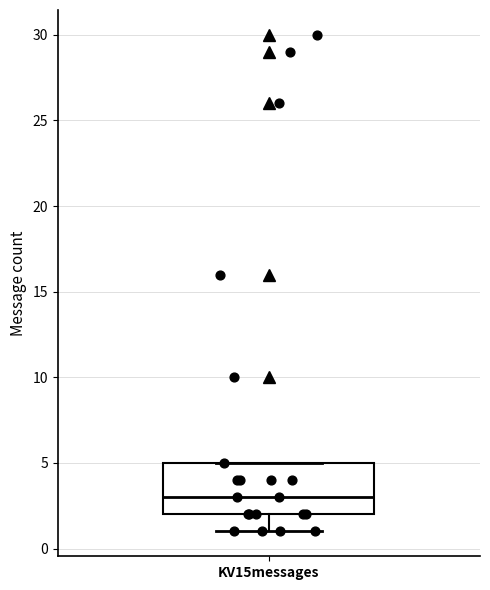

Transcribe this box plot: give where the median line is, the range the box spans, and where the two whiskers end, as read against the y-axis. The values are not printed on the chart, so give them approximately, as read against the axis.

median 3, box 2 to 5, whiskers 1 to 5